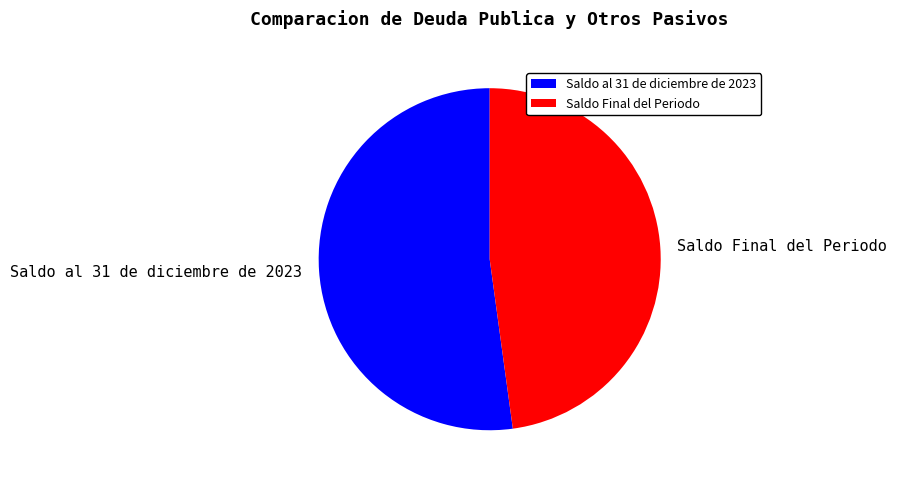

Rank the categories by value from lowest to highest.

Saldo Final del Periodo, Saldo al 31 de diciembre de 2023